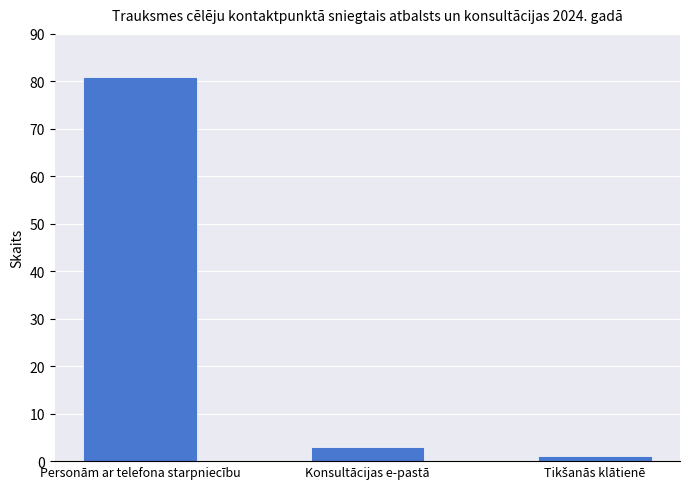

What is the maximum value shown in the chart?

81